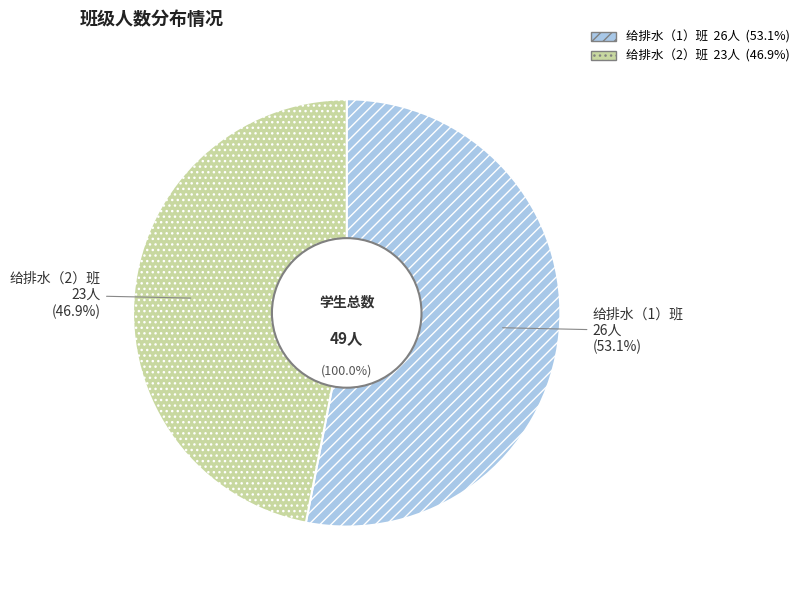

What is the change in value from 给排水科学与工程2021（1） to 给排水科学与工程2021（2）?

-3